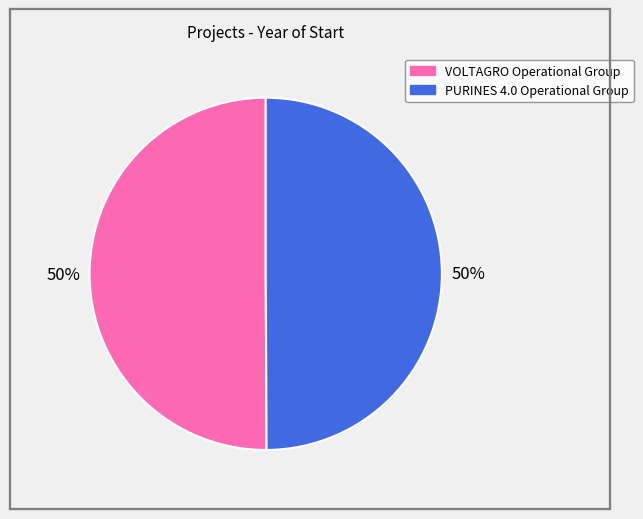

Is it true that PURINES 4.0 Operational Group is 50% of the pie?

True